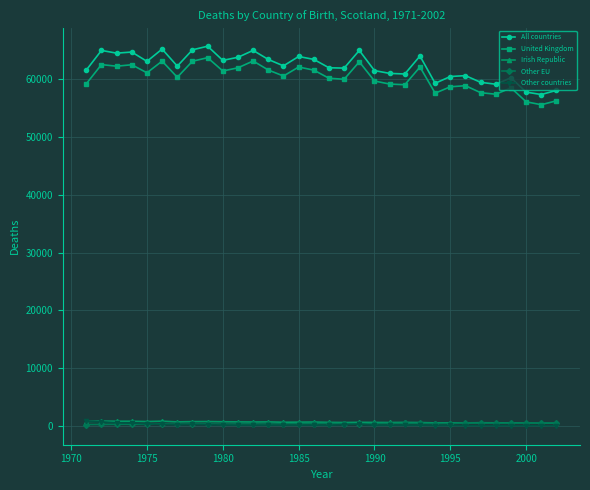

Which series has the largest range (max minus min)?

All countries